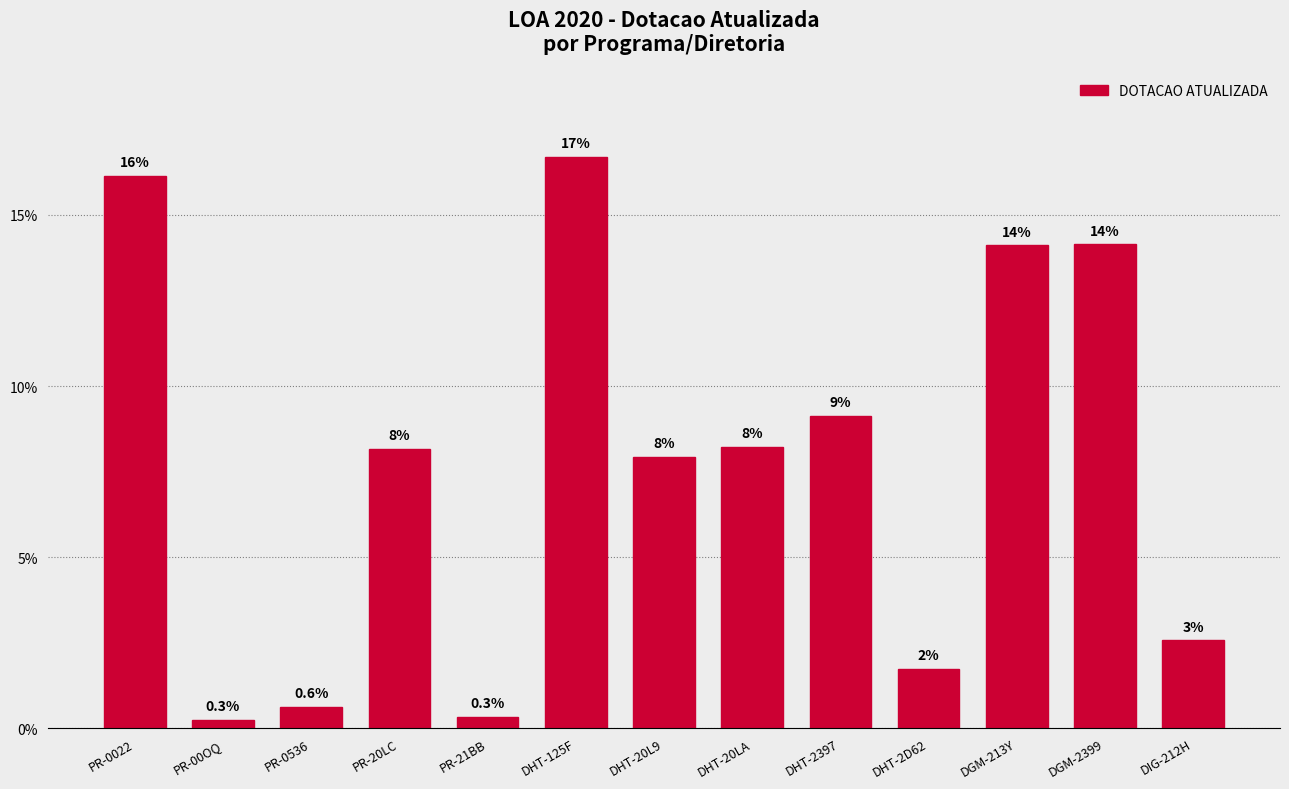

Are the bars horizontal?

No